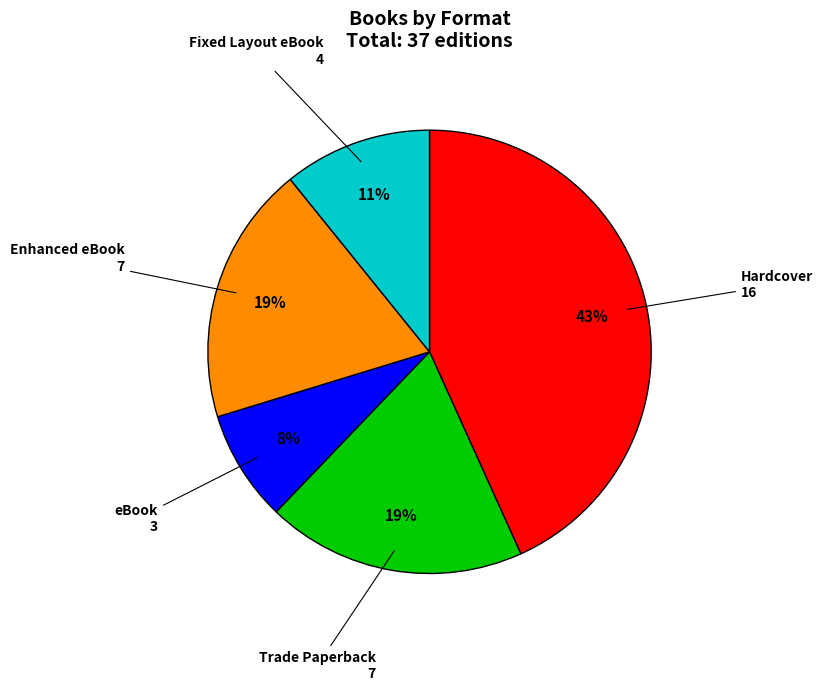

To the nearest percent, what is the average slice percentage?

20%